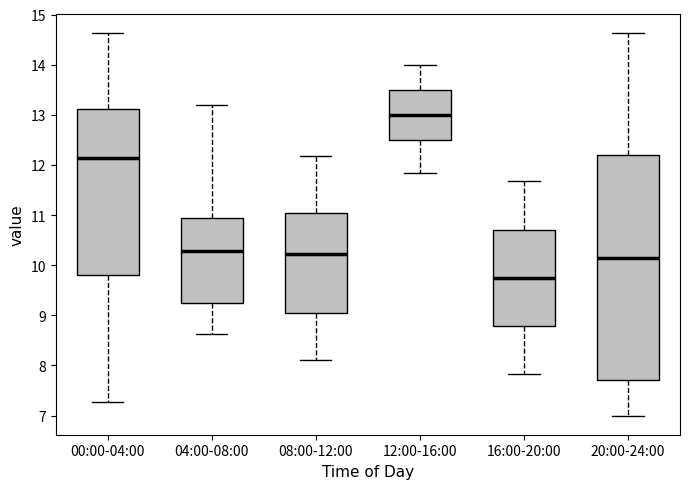

Reading left to right, read every box against the y-axis: the position of its median line, the range the box covers, and the ends of its whiskers. The values are not printed on the chart, so give them approximately, as read against the axis.

00:00-04:00: median 12.1, box 9.8 to 13.1, whiskers 7.3 to 14.6
04:00-08:00: median 10.3, box 9.2 to 10.9, whiskers 8.6 to 13.2
08:00-12:00: median 10.2, box 9.0 to 11.0, whiskers 8.1 to 12.2
12:00-16:00: median 13.0, box 12.5 to 13.5, whiskers 11.8 to 14.0
16:00-20:00: median 9.8, box 8.8 to 10.7, whiskers 7.8 to 11.7
20:00-24:00: median 10.1, box 7.7 to 12.2, whiskers 7.0 to 14.6